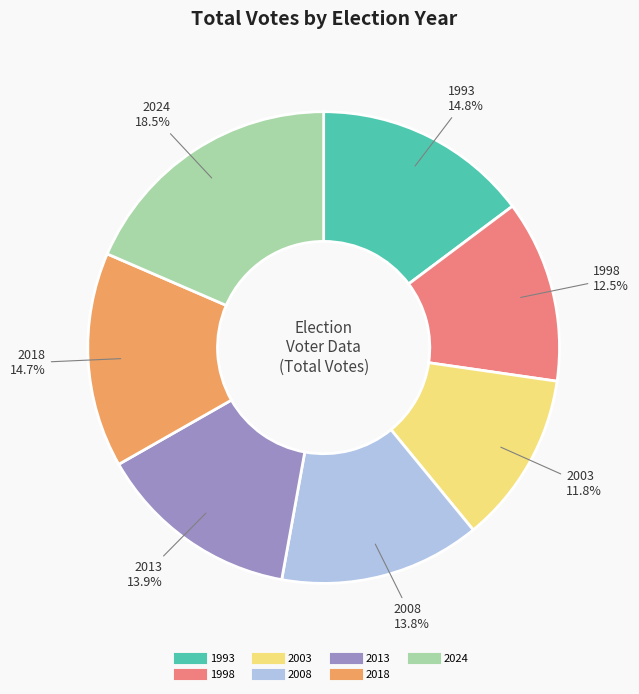

Which has a higher value, 1993 or 2024?

2024